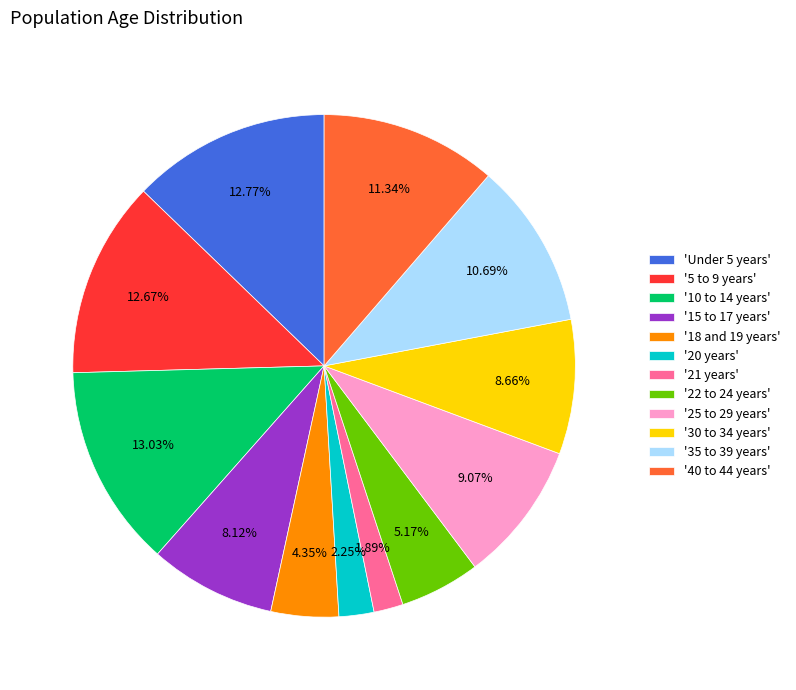

Do '5 to 9 years' and '30 to 34 years' together represent more than half of the pie?

No